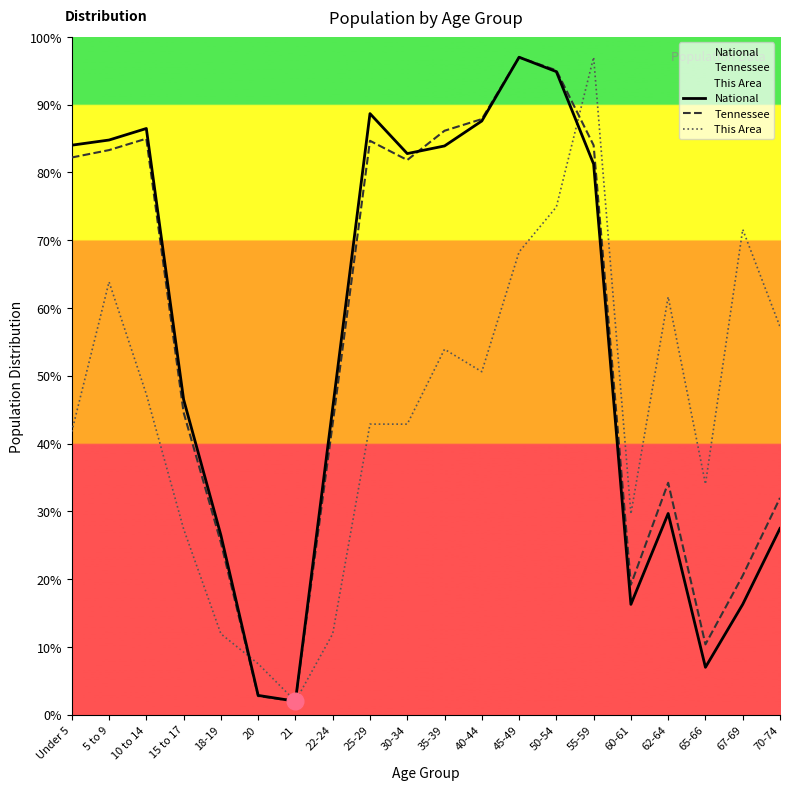

Which category has the highest value in the This Area series?

55-59